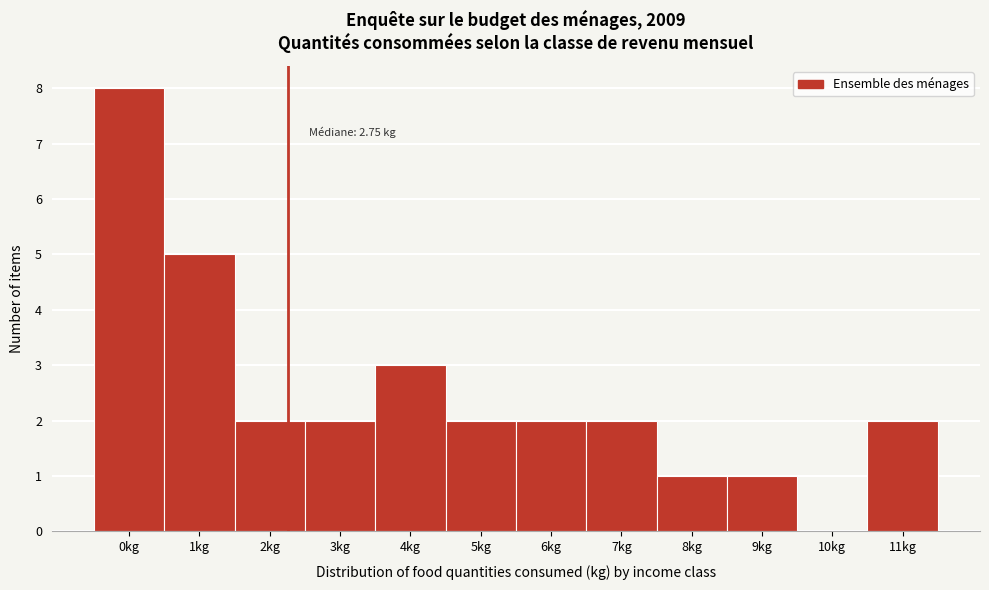

Reading left to right, list all the values displayed in this chart.

0kg=8	1kg=5	2kg=2	3kg=2	4kg=3	5kg=2	6kg=2	7kg=2	8kg=1	9kg=1	10kg=0	11kg=2